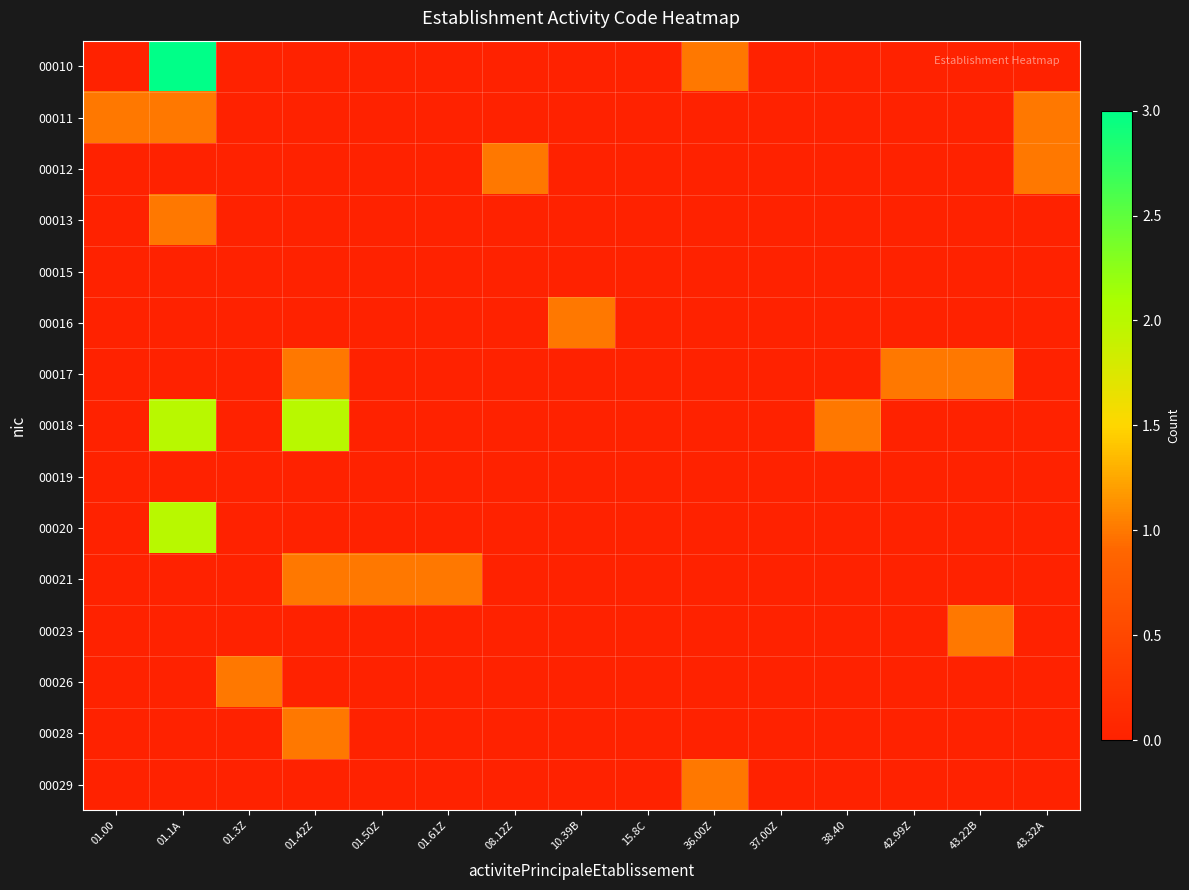

Between 37.00Z and 01.50Z, which is larger?

37.00Z